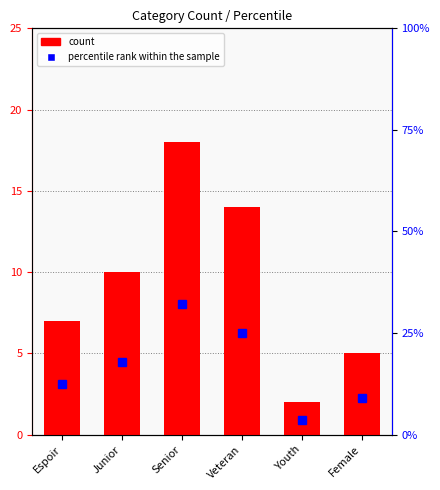

What is the label of the 5th bar from the right?

Junior